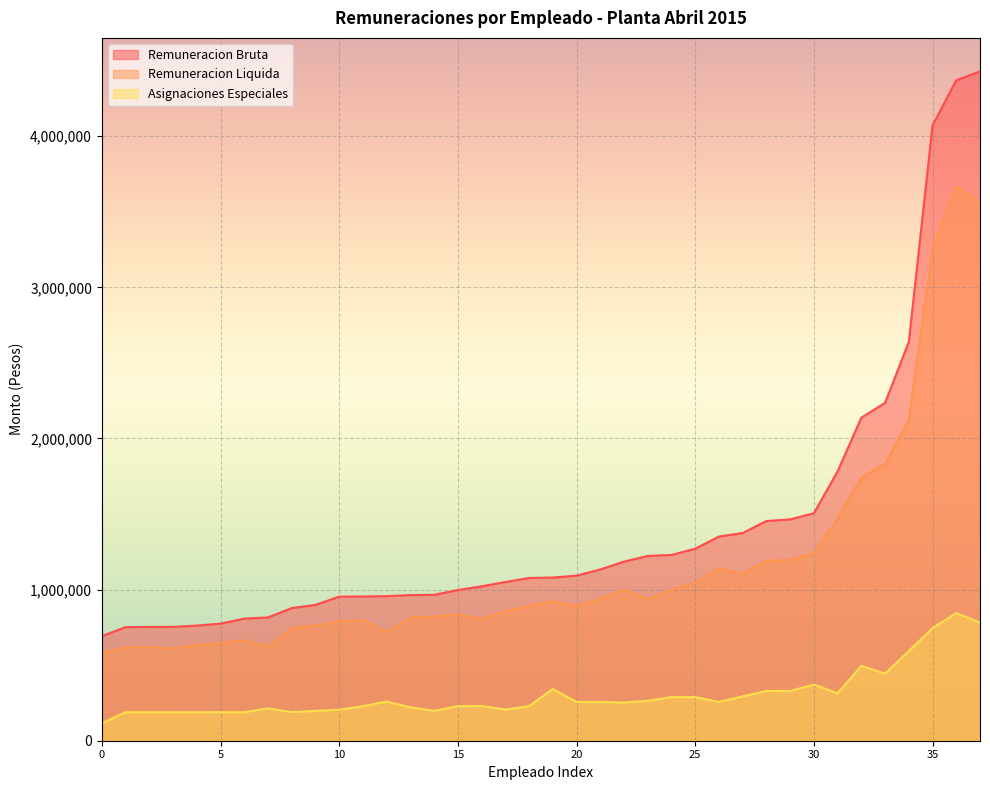

In Remuneracion Liquida, how many points are lower than both neighbors (excluding endpoints)?

7